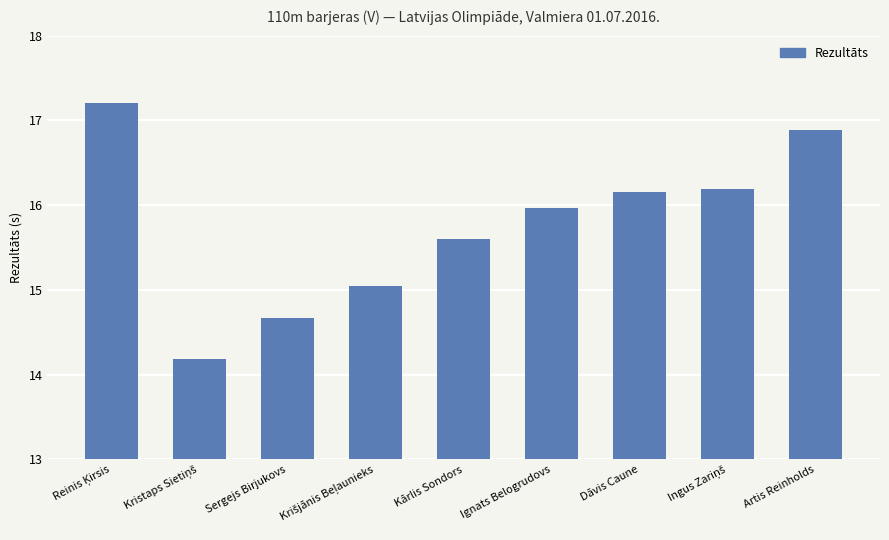

What is the label of the 5th bar from the right?

Kārlis Sondors